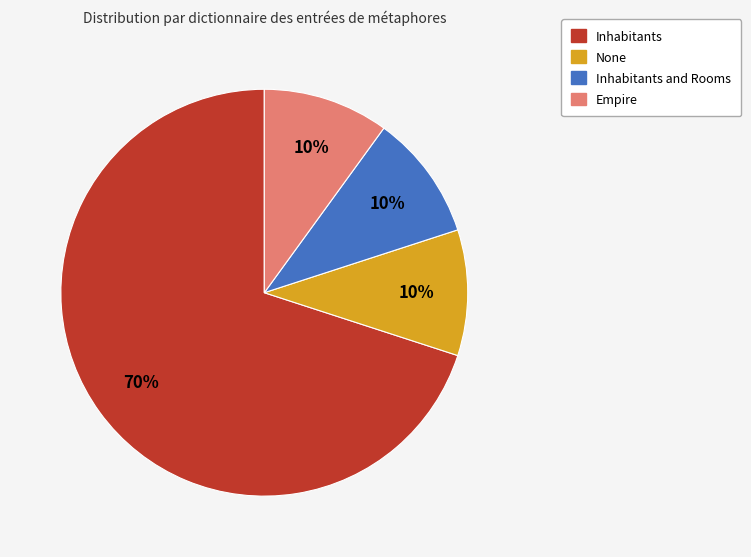

Is there a majority slice in this chart?

Yes